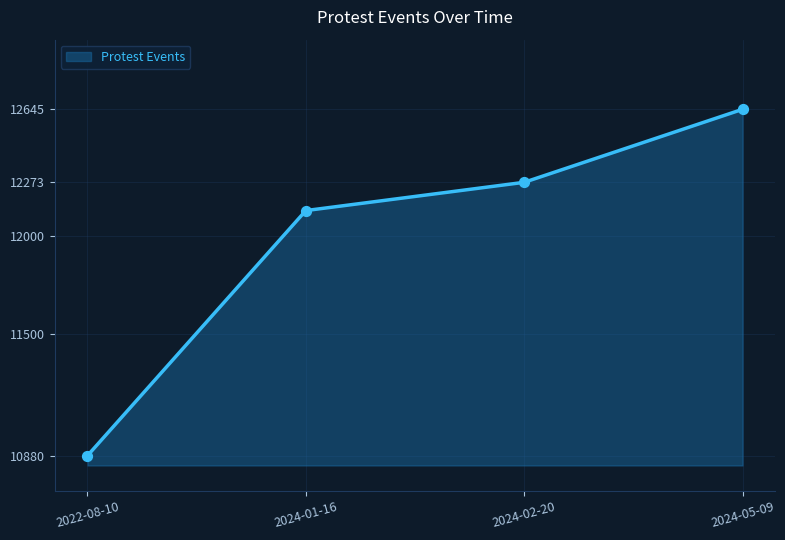

Which has a higher value, 2022-08-10 or 2024-01-16?

2024-01-16